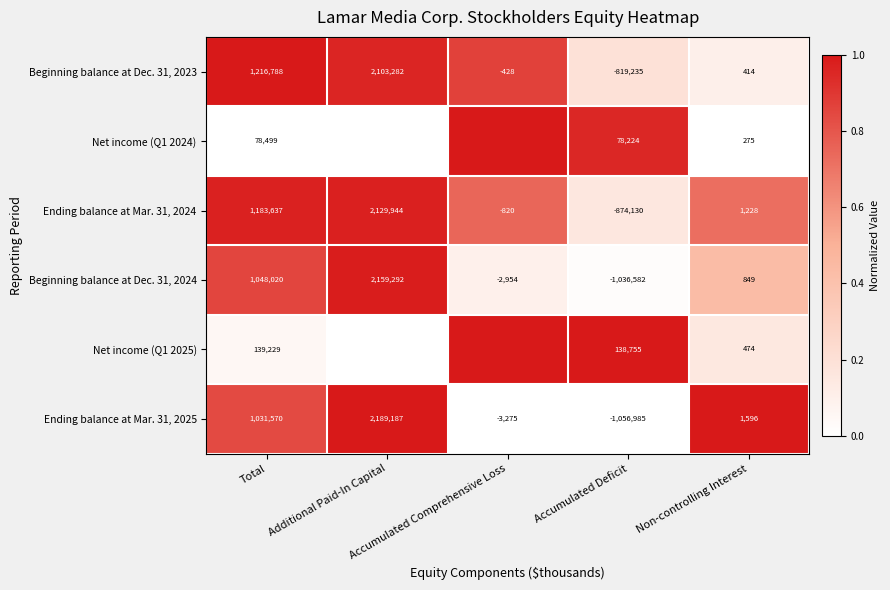

Between Accumulated Comprehensive Loss and Accumulated Deficit, which is larger?

Accumulated Comprehensive Loss